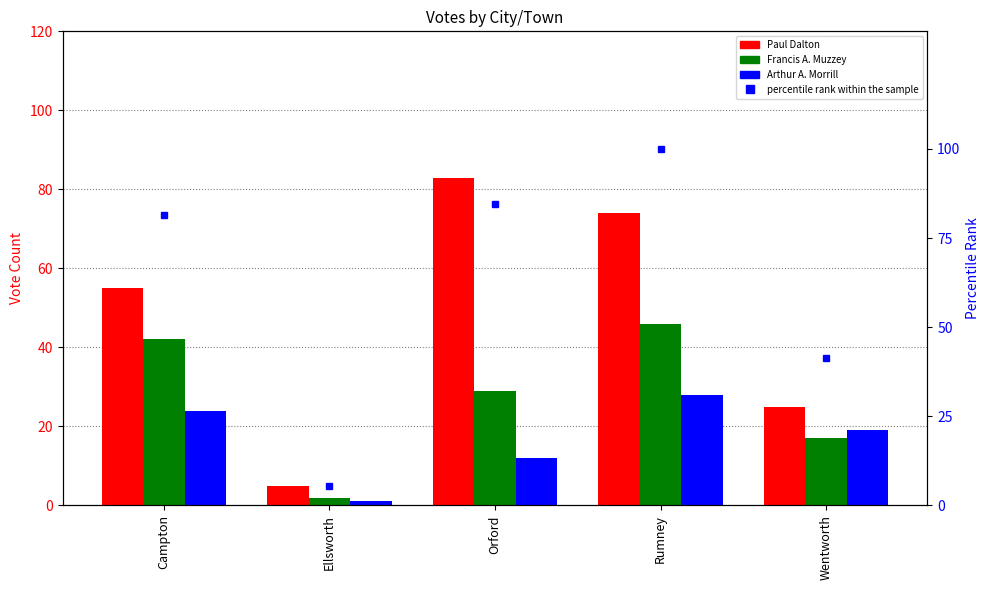

True or false: percentile rank within the sample has a value of 28.9 at Wentworth.

False